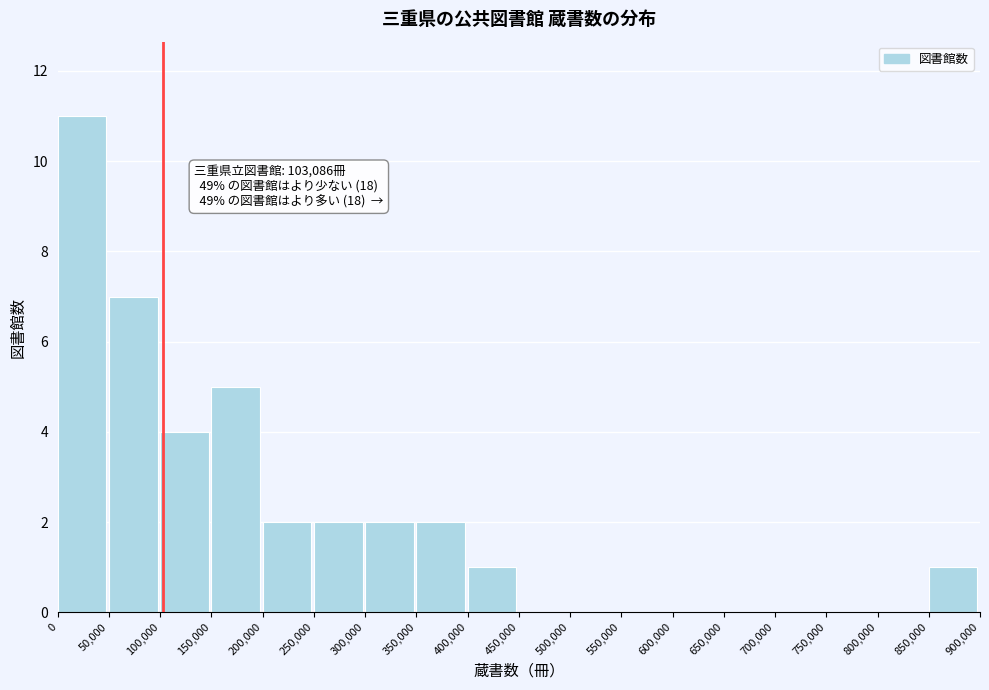

Which range on the x-axis has the tallest bar?

0 to 50,000